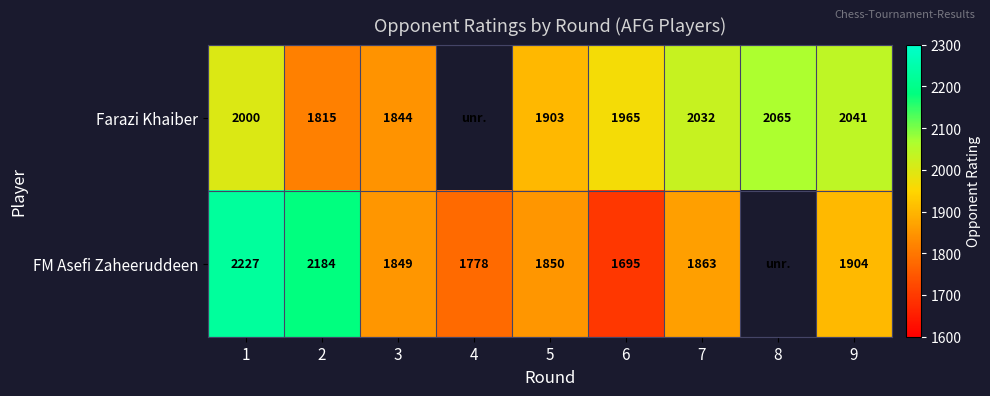

Which label corresponds to the largest value in the chart?

1